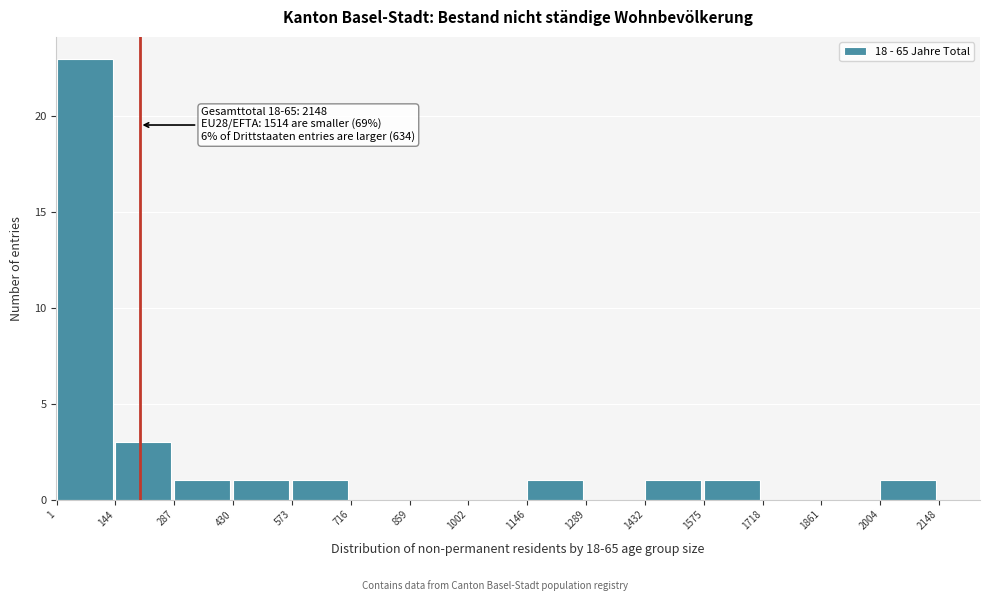

Over which range of the x-axis is the bar tallest?

1 to 144